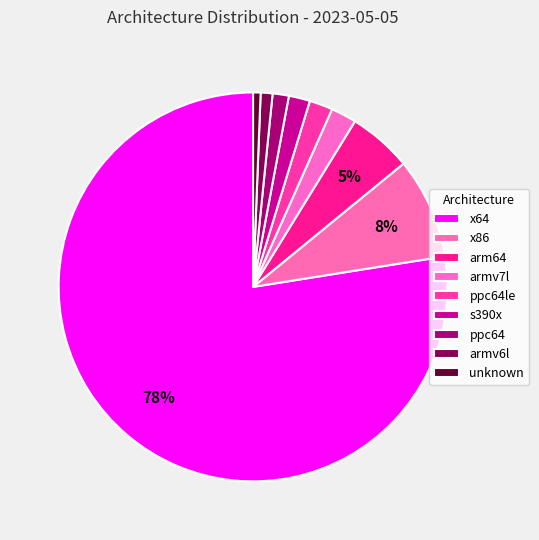

What percentage is the s390x slice, to the nearest percent?

2%